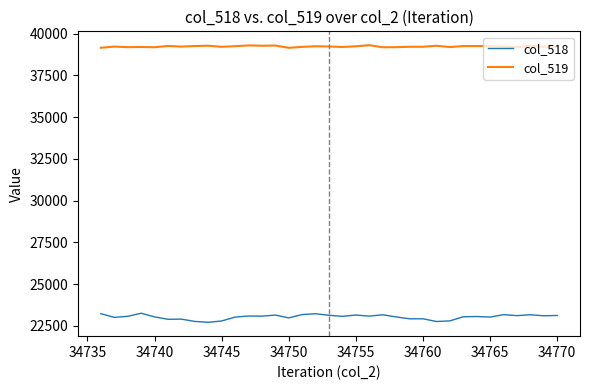

What are all the series names shown in the legend?

col_518, col_519